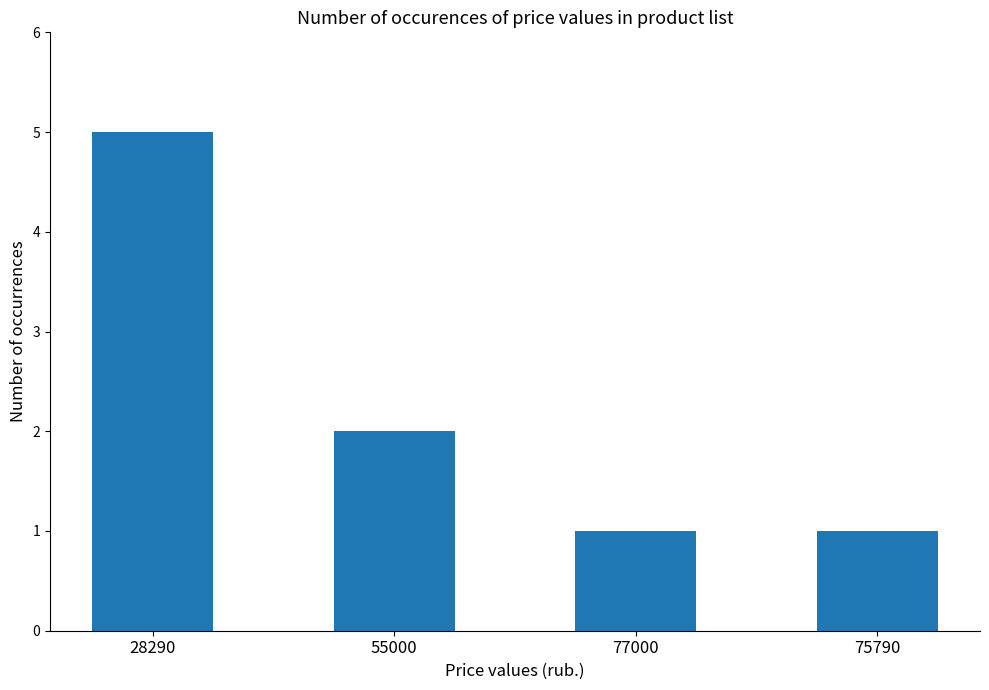

What is the difference between the maximum and minimum values?

4